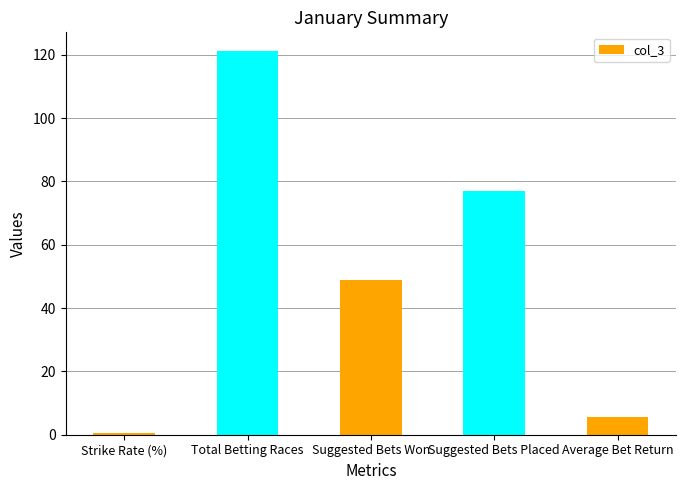

What is the minimum value shown in the chart?

0.4